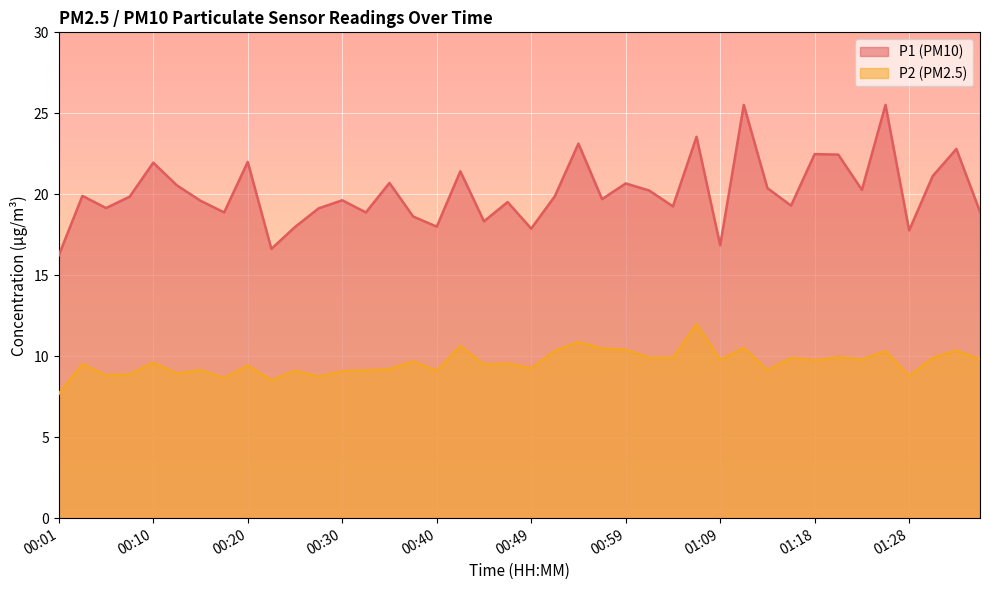

Rank the series by their average value, from lowest to highest.

P2, P1